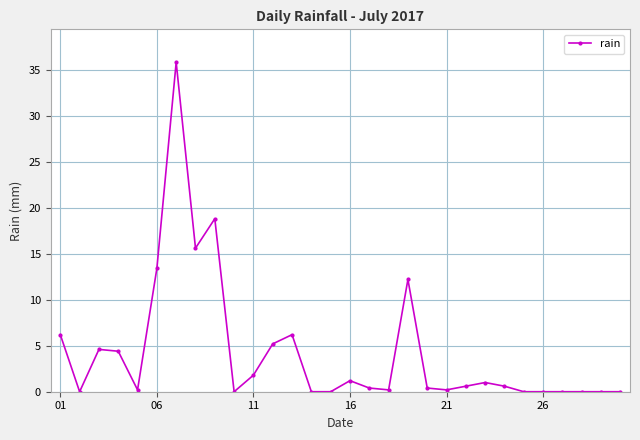

How many lines are shown in the chart?

1